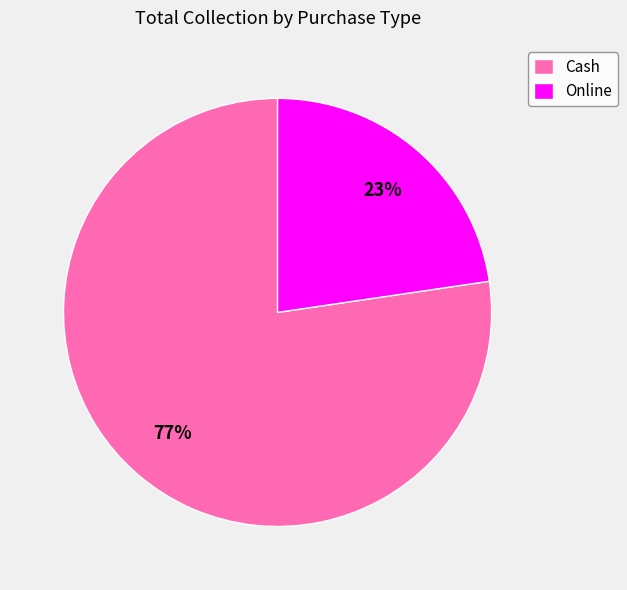

What is the ratio of the value at Online to the value at Cash?

0.3